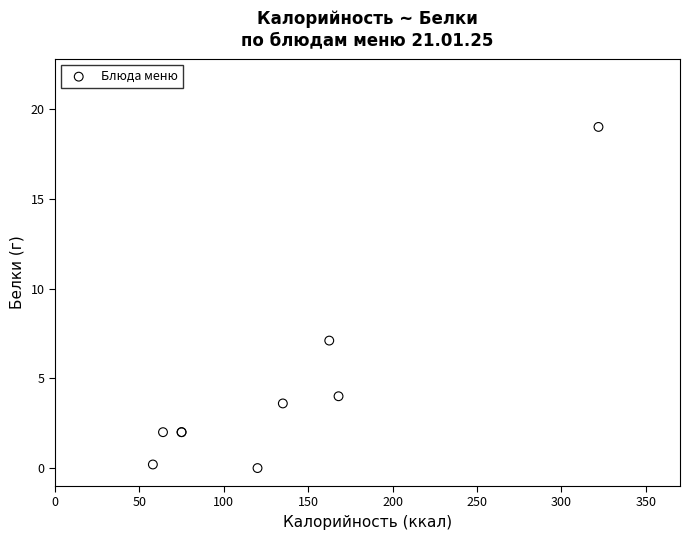

What Y value in the scatter plot is closest to 9?

7.1